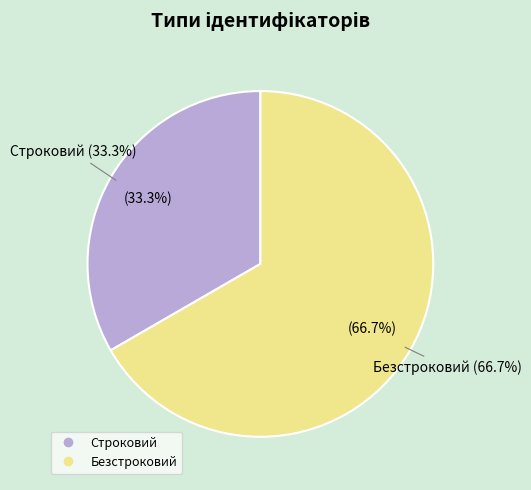

To the nearest percent, what percentage of the pie is Строковий?

33%